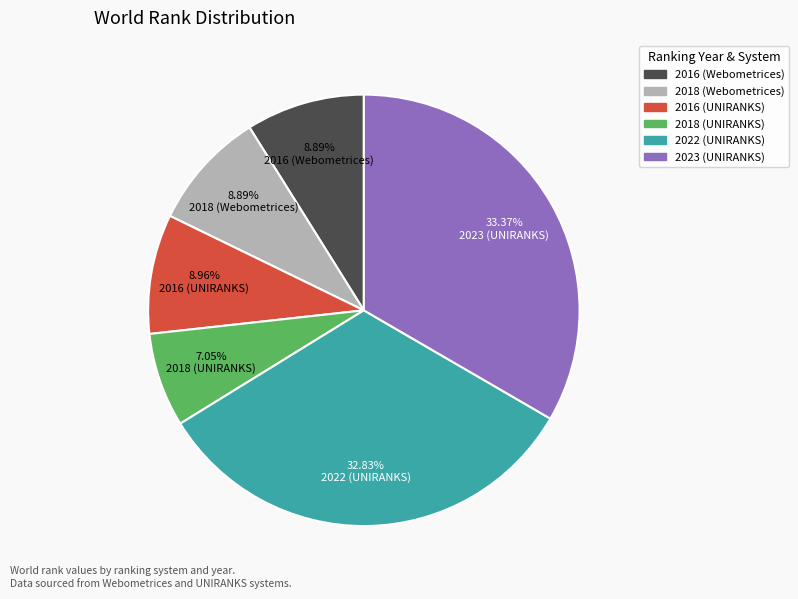

To the nearest percent, what is the average slice percentage?

17%